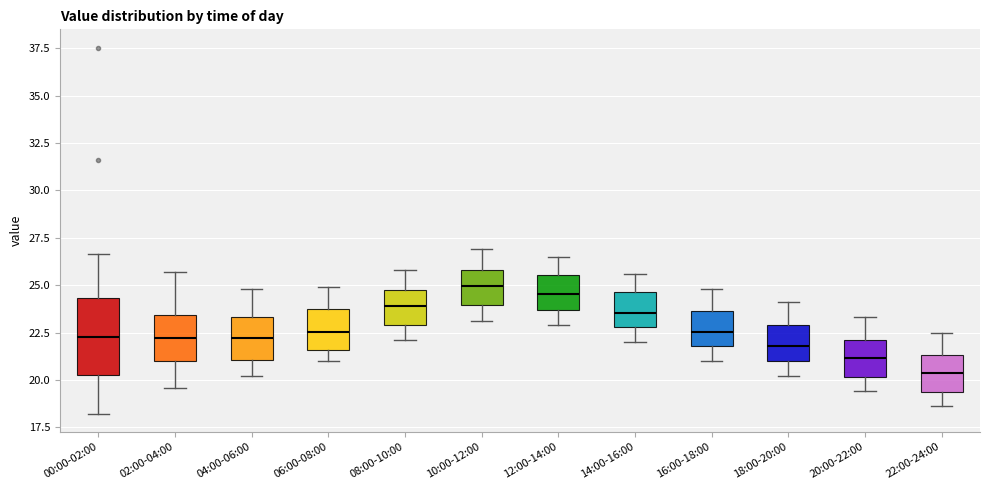

Where is the upper edge of the box for 00:00-02:00 on the y-axis? The values are not printed on the chart, so give them approximately, as read against the axis.

24.5